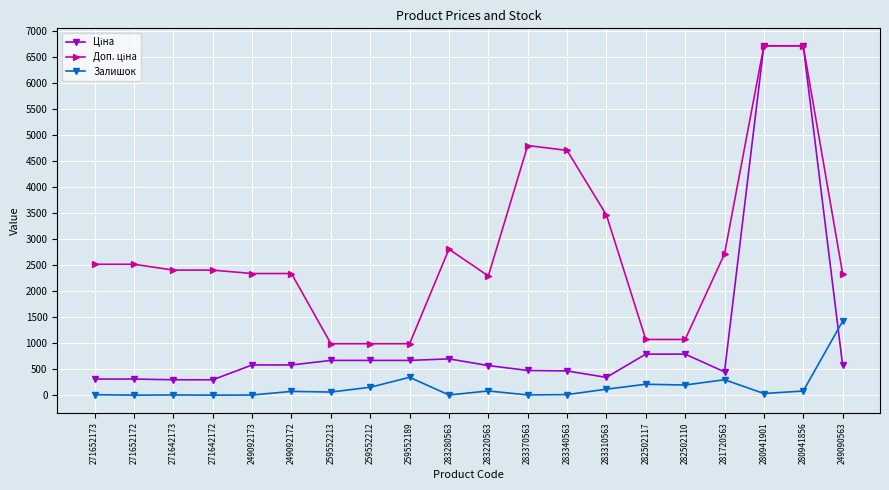

What is the average value of the Залишок series?

159.7